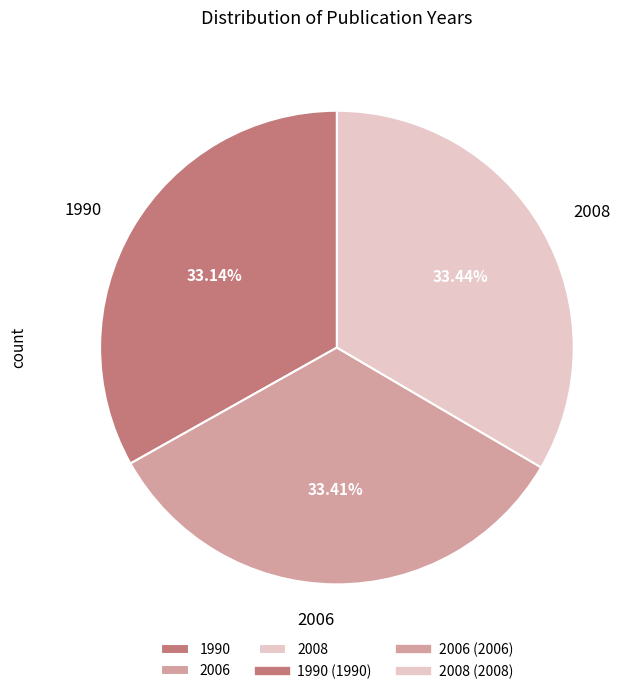

Does any single category account for the majority?

No